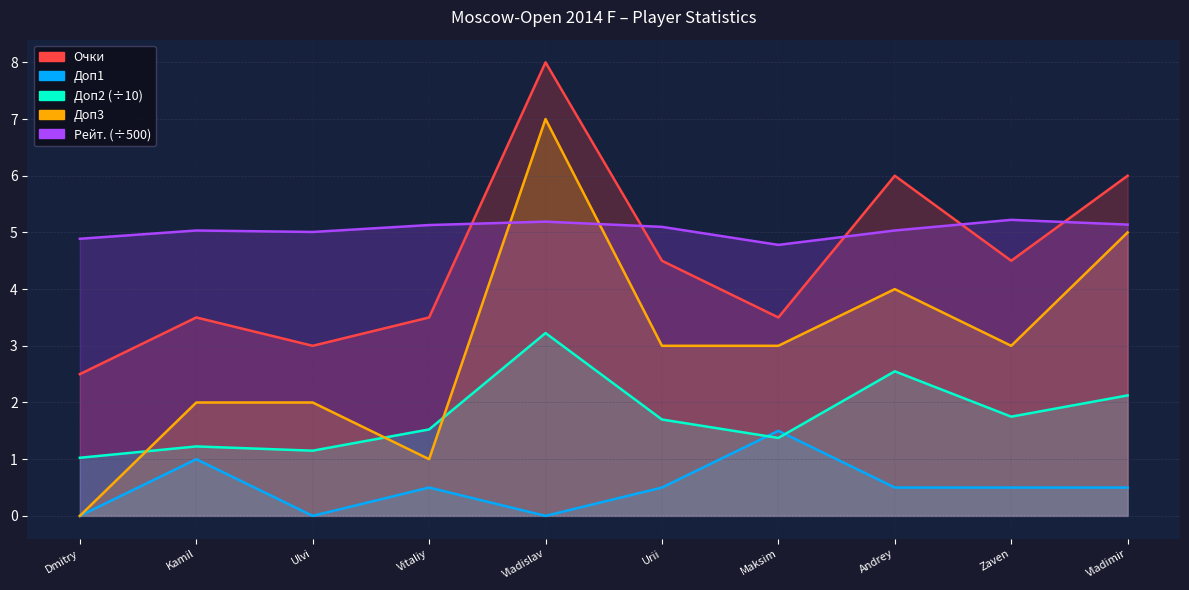

At which label is Доп1 closest to 0?

Dmitry